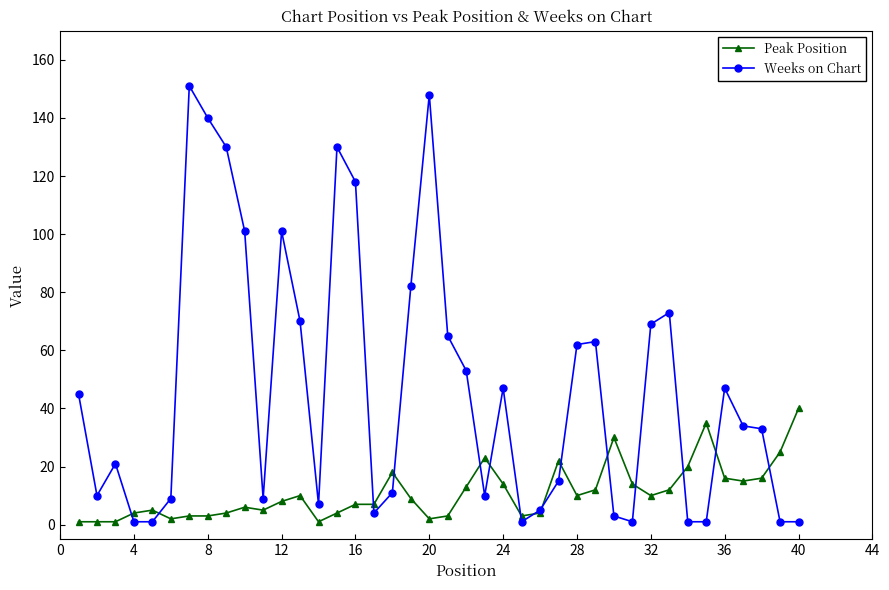

Does the chart display data point markers on the line(s)?

Yes